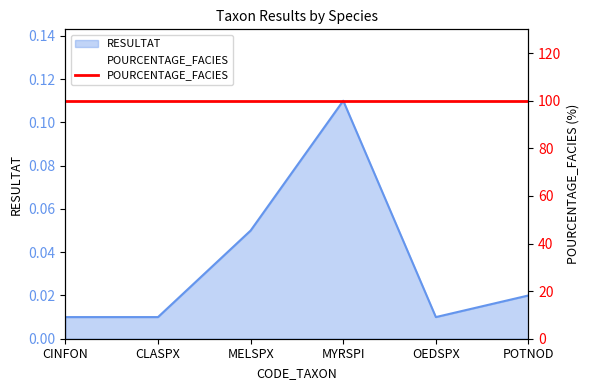

Which label corresponds to the smallest value in the chart?

CINFON